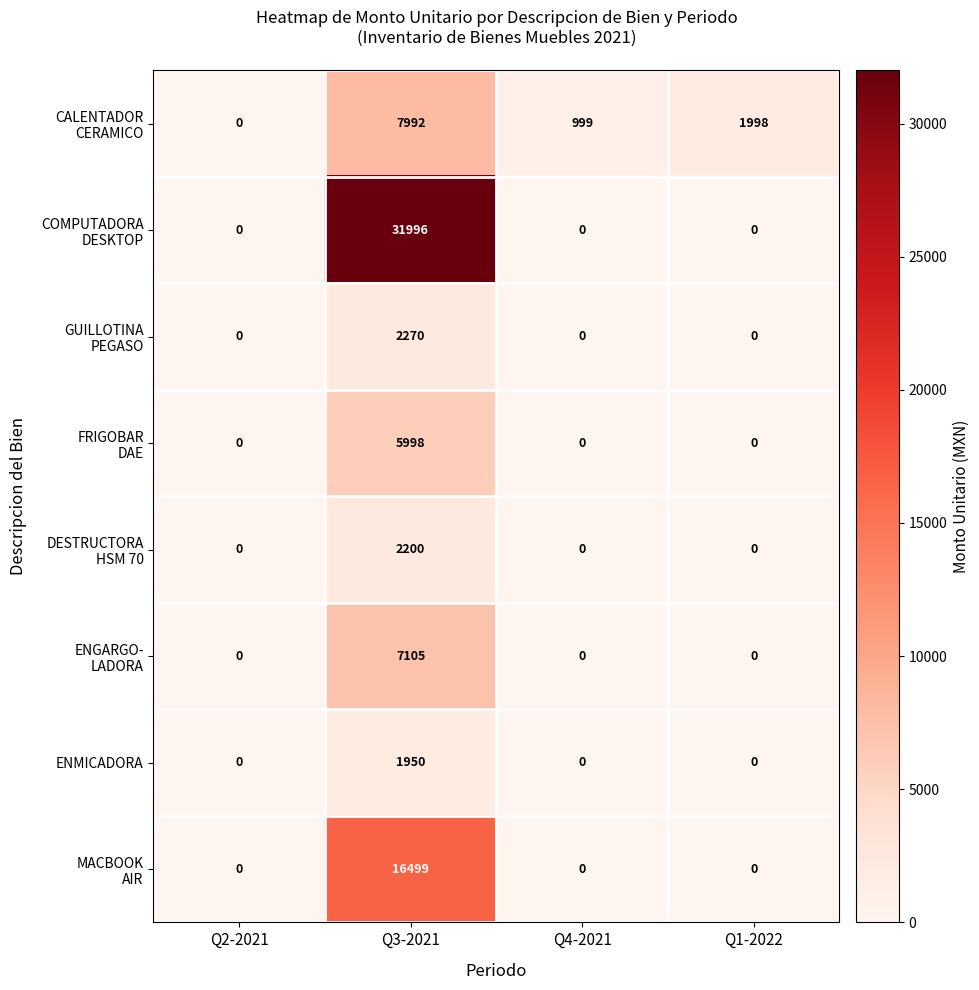

What is the total value across all series at Q4-2021?

999